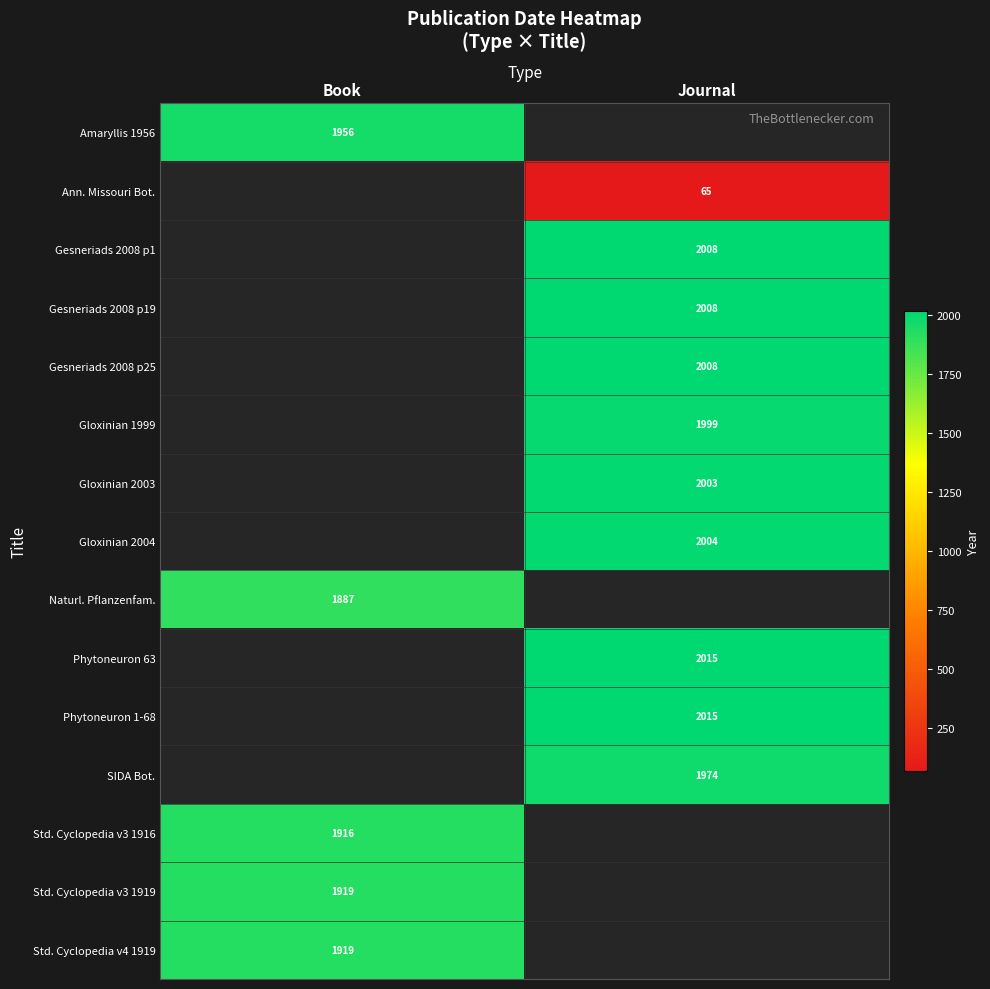

The value of Gloxinian 1999 at Journal is 1999. True or false?

True